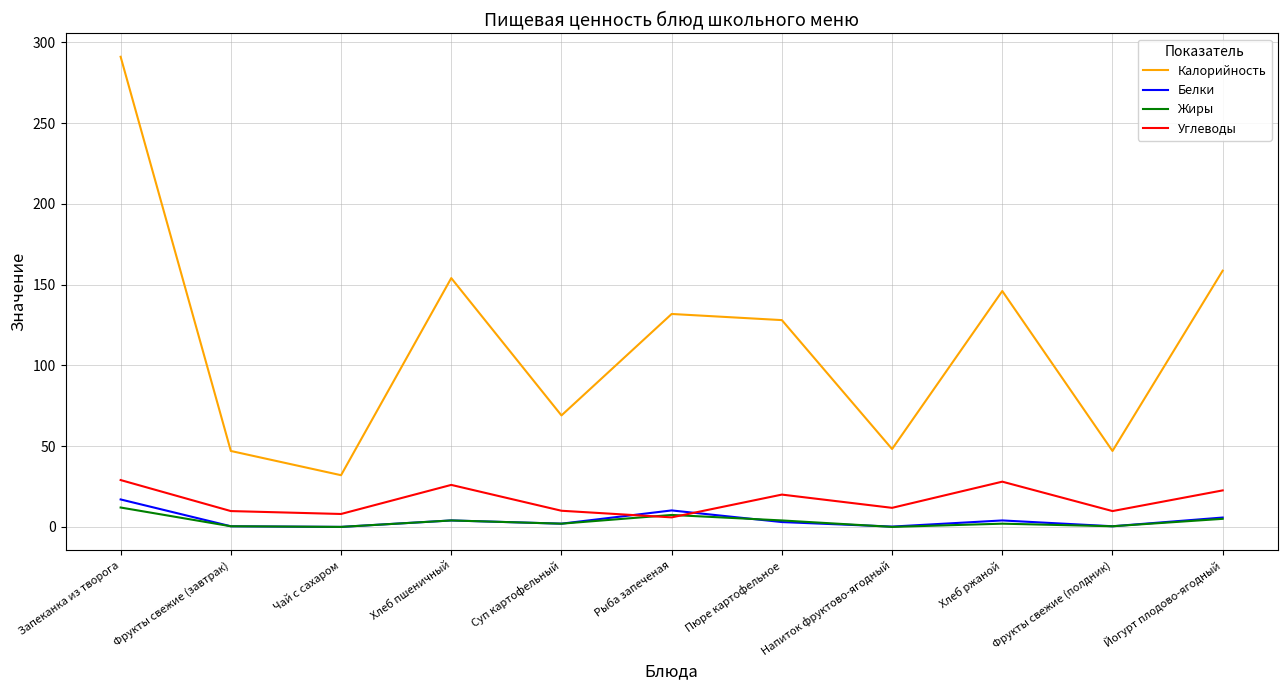

True or false: Углеводы and Калорийность cross at least once.

False